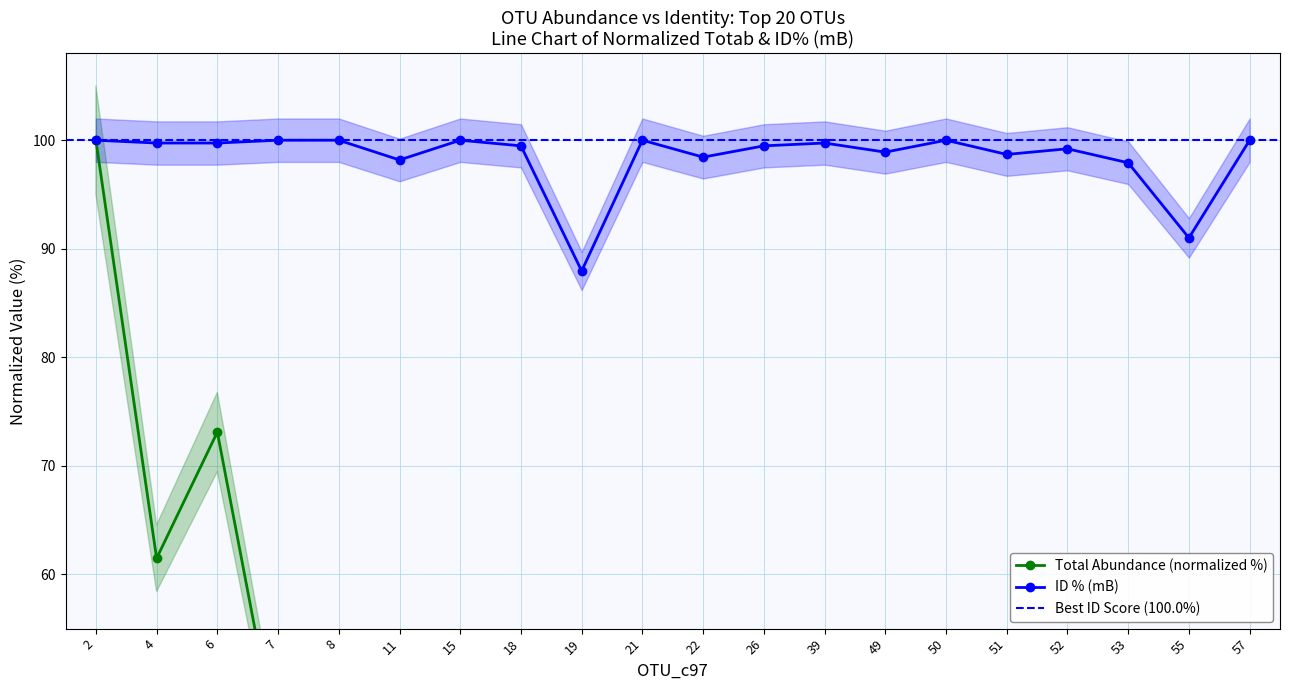

Reading right to left, extract all data points from this chart.

totab: 57=5.2	55=8.4	53=5.9	52=9.5	51=6.0	50=22.0	49=17.3	39=20.4	26=7.6	22=14.5	21=26.5	19=18.3	18=15.8	15=18.0	11=32.2	8=48.6	7=43.8	6=73.1	4=61.5	2=100.0
ID (mB): 57=100.0	55=91.0	53=97.9	52=99.2	51=98.7	50=100.0	49=98.9	39=99.7	26=99.5	22=98.4	21=100.0	19=88.0	18=99.5	15=100.0	11=98.2	8=100.0	7=100.0	6=99.7	4=99.7	2=100.0